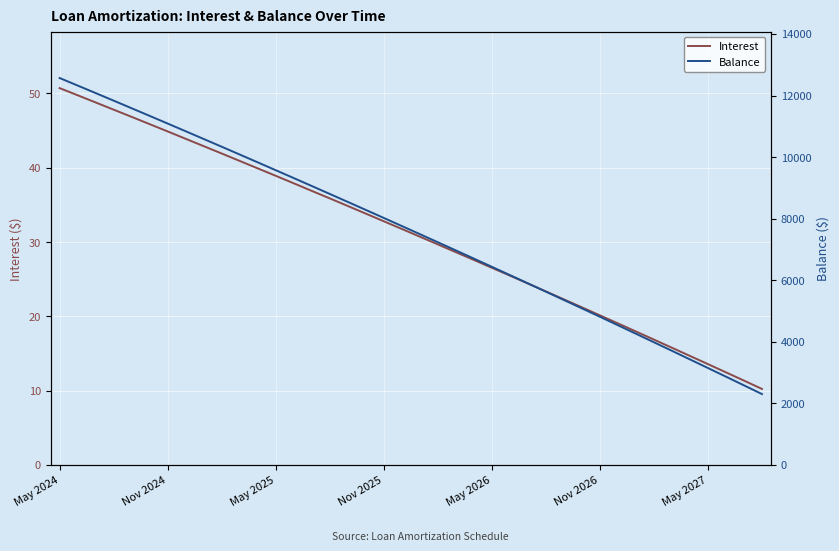

How many lines are shown in the chart?

2